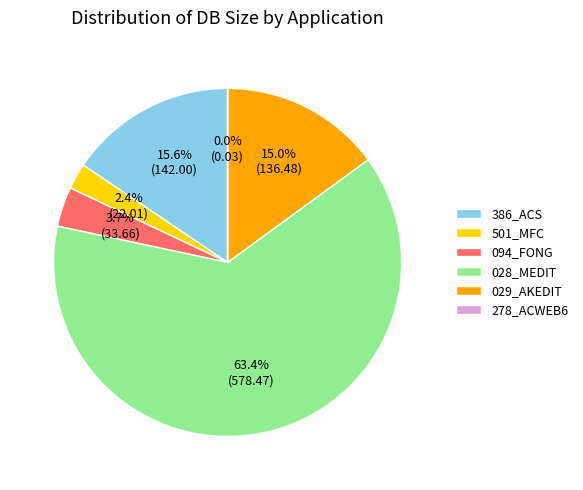

The 386_ACS slice represents 26% of the pie. True or false?

False